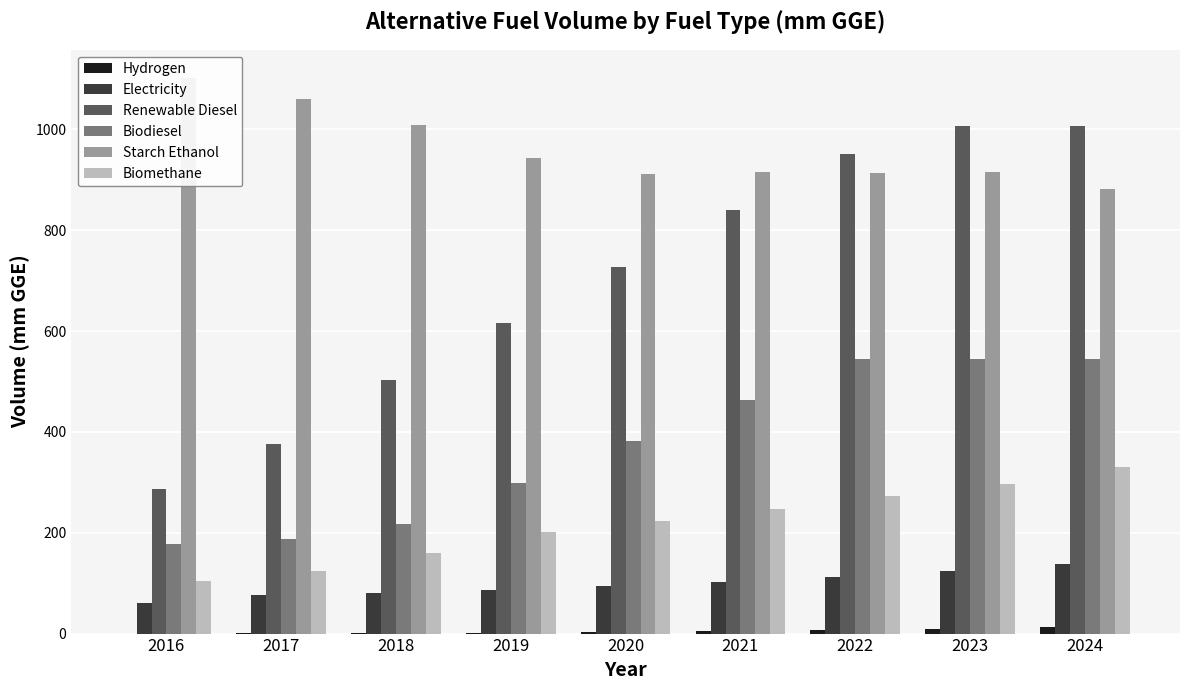

What is the highest value of the Renewable Diesel series?

1007.4